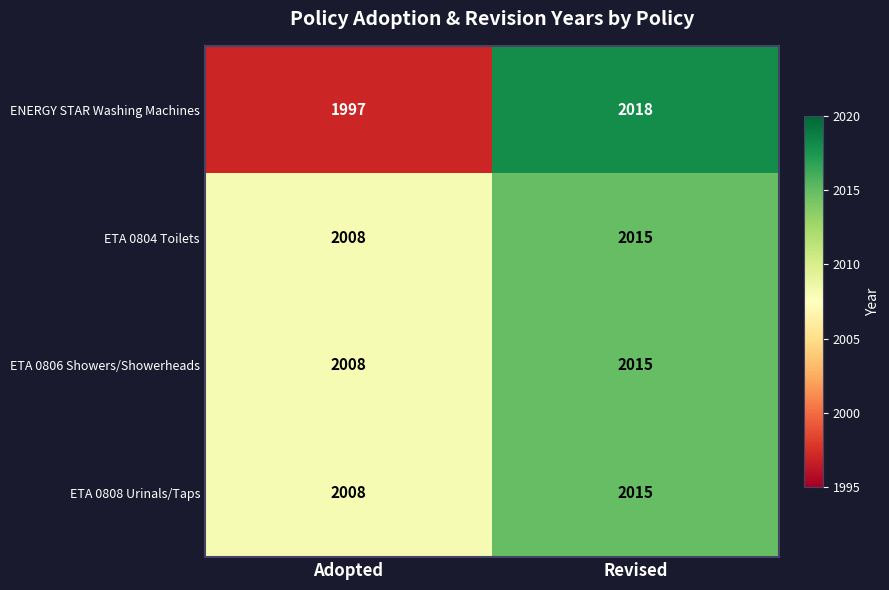

At which label is ETA 0804 Toilets closest to 2011?

Adopted